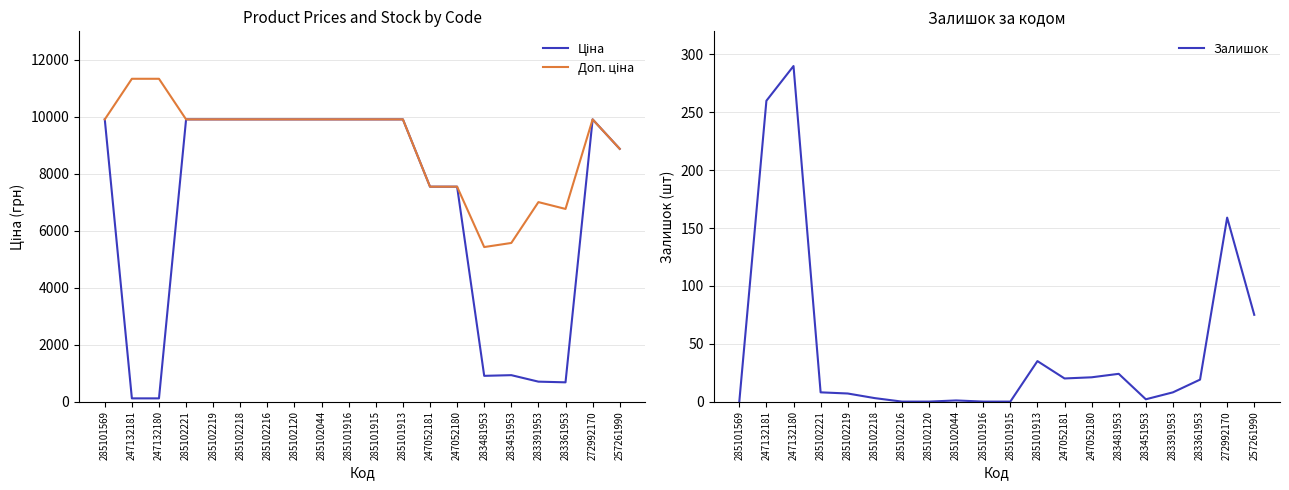

List the series in order of their overall mean, highest first.

Доп. ціна, Ціна, Залишок